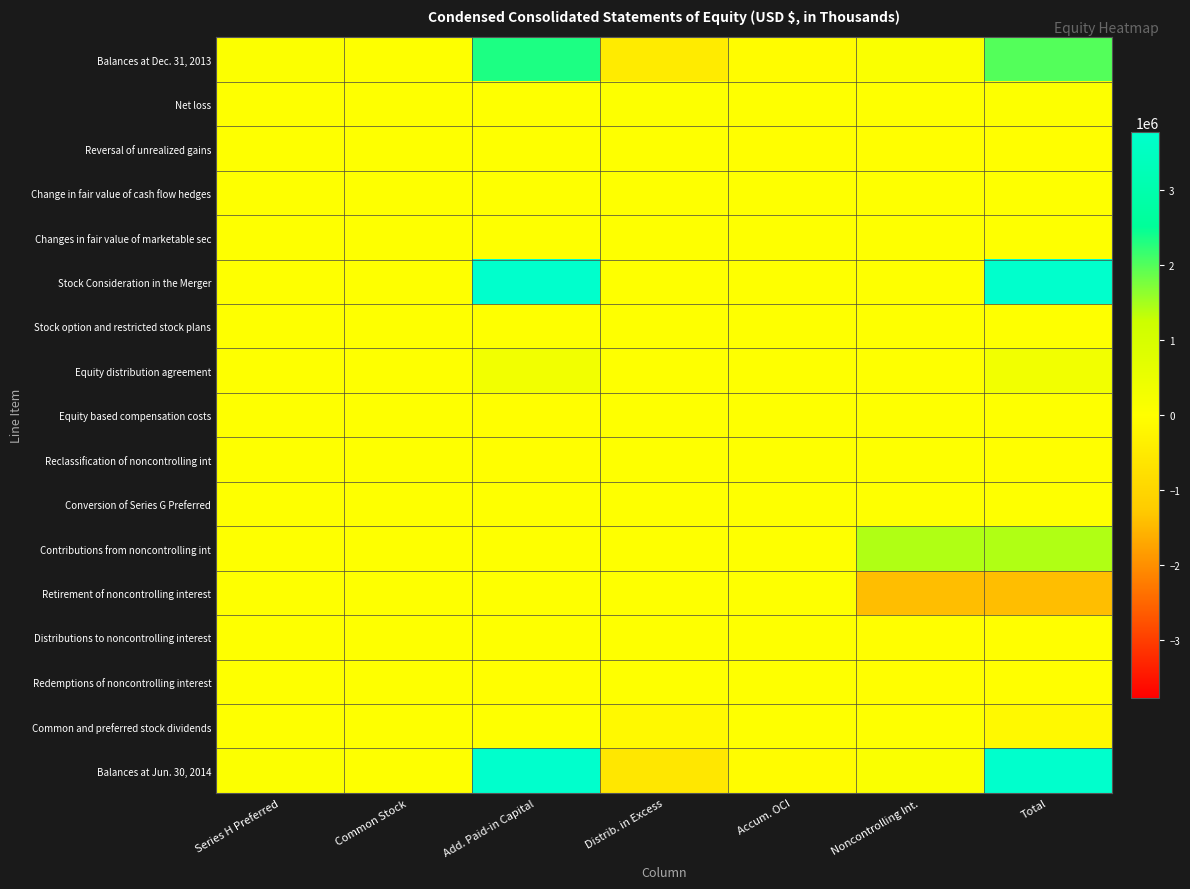

At which category does the chart reach its minimum across all series?

Noncontrolling Int.